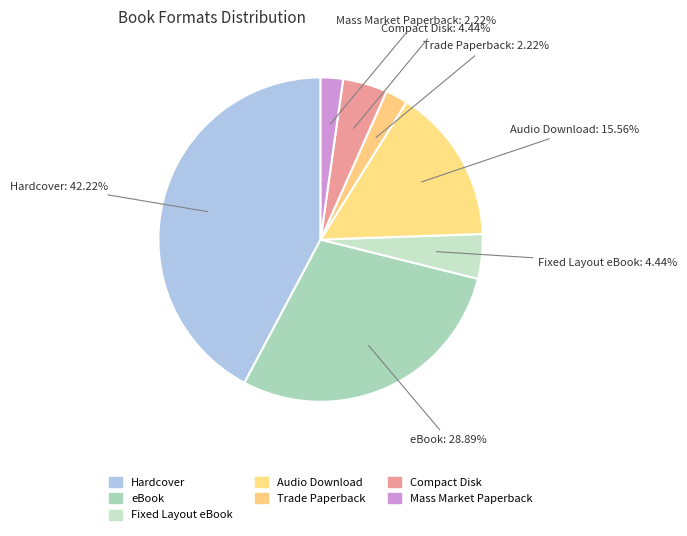

The Hardcover slice represents 42% of the pie. True or false?

True